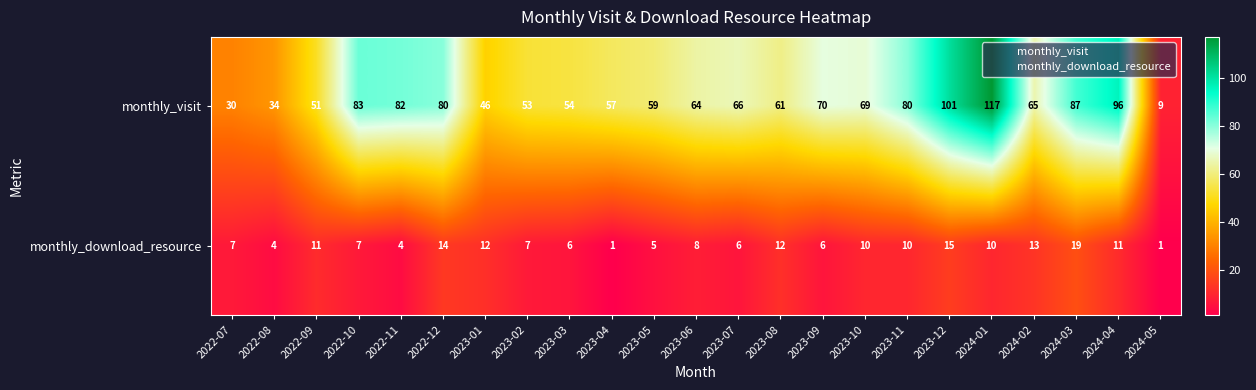

How many series are shown in this chart?

2